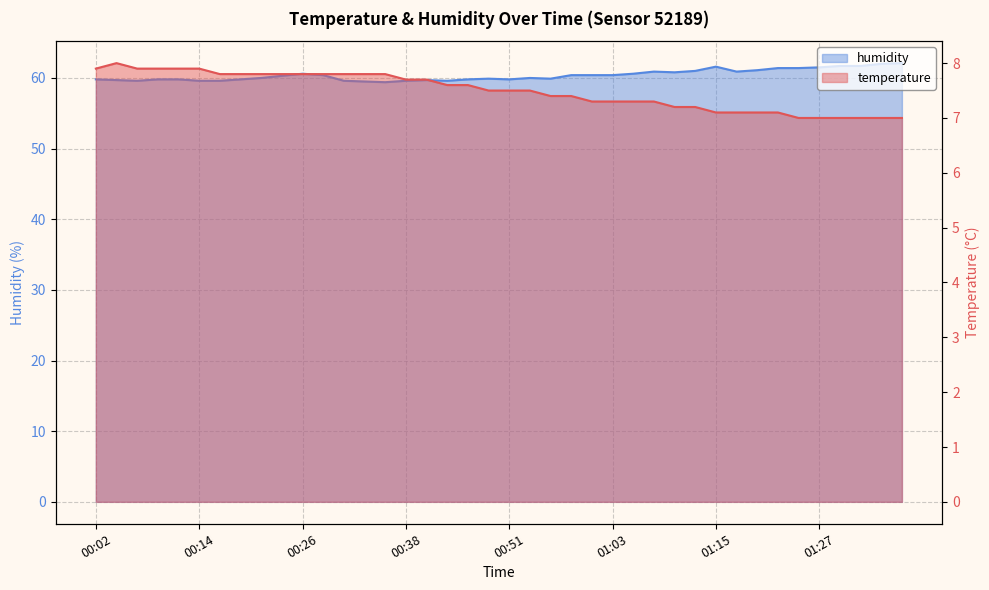

At which category does temperature reach its first local peak?

00:04